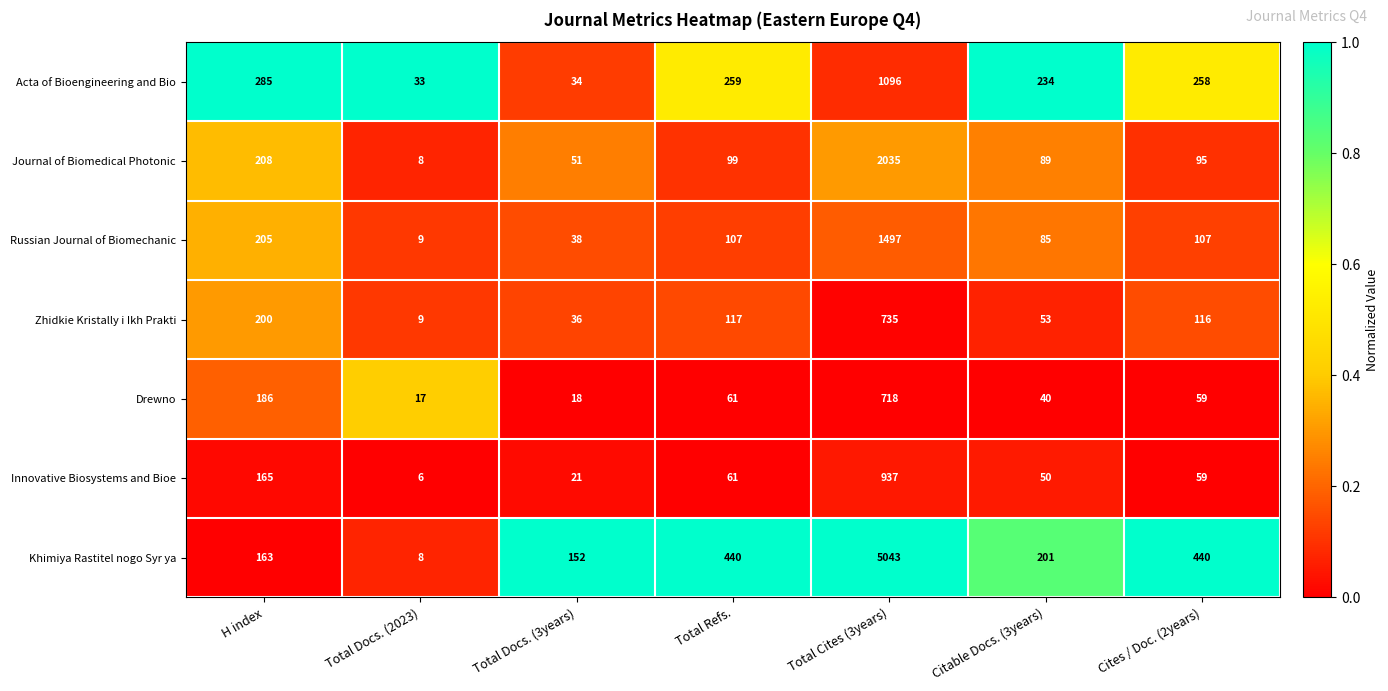

At which label does Innovative Biosystems and Bioe first exceed 59?

H index